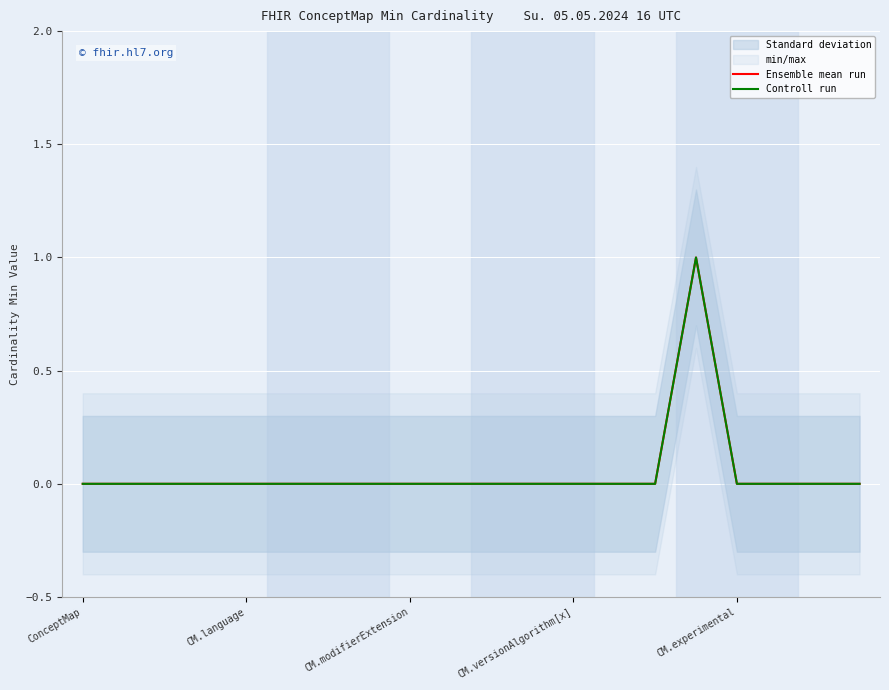

At 15, list the series in order from largest to smallest.

Ensemble mean run, Controll run